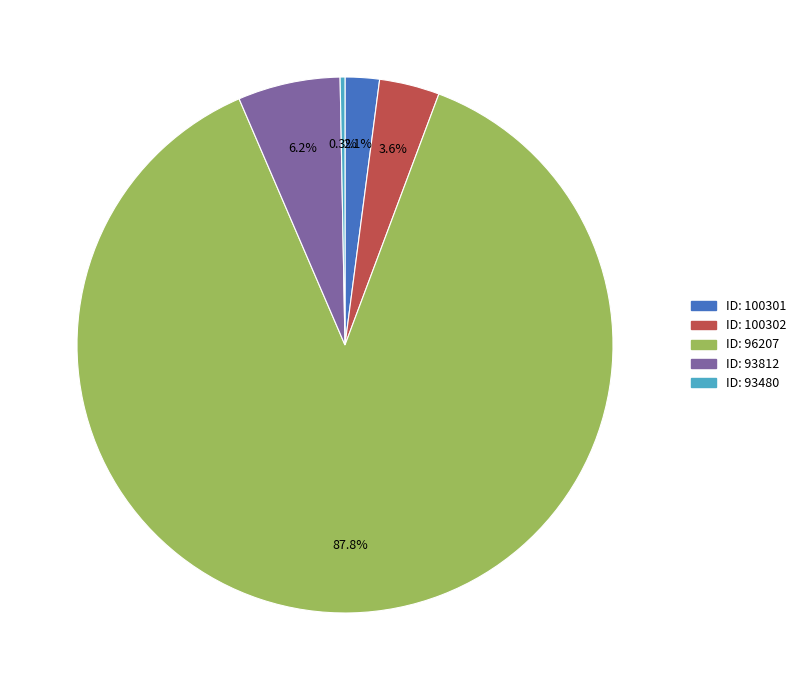

Does any single category account for the majority?

Yes